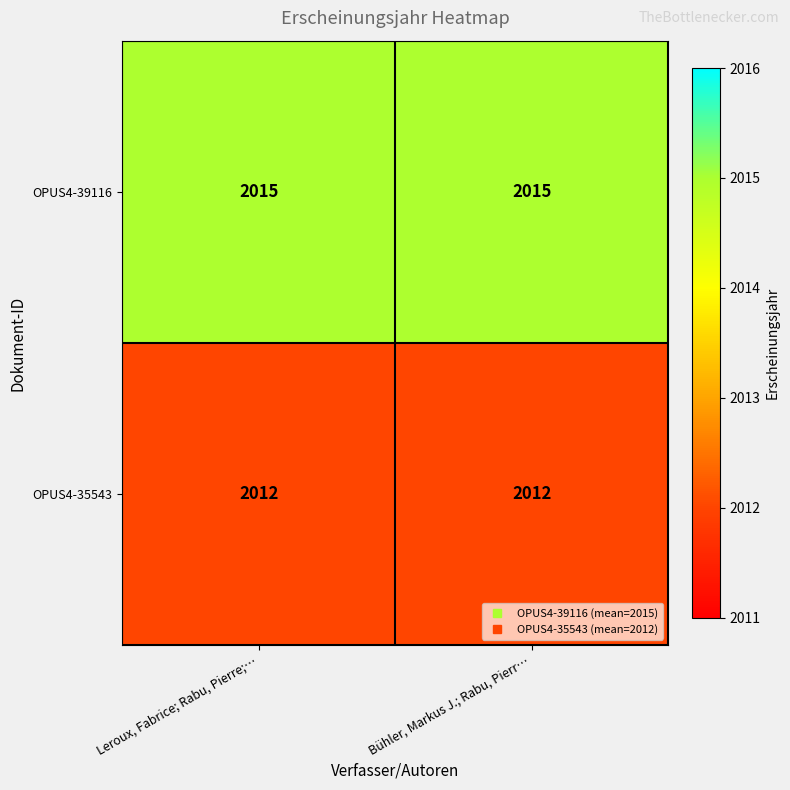

Is it true that OPUS4-39116 equals 2015 at Leroux, Fabrice; Rabu, Pierre;…?

True